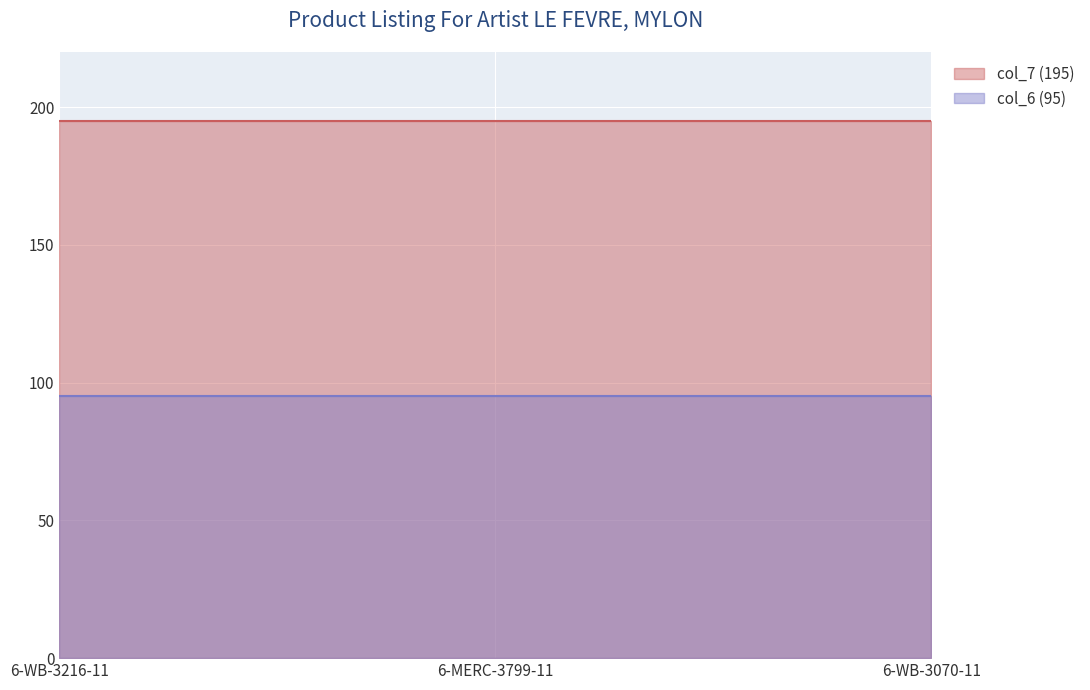

Between 6-WB-3216-11 and 6-MERC-3799-11, which is larger?

6-WB-3216-11